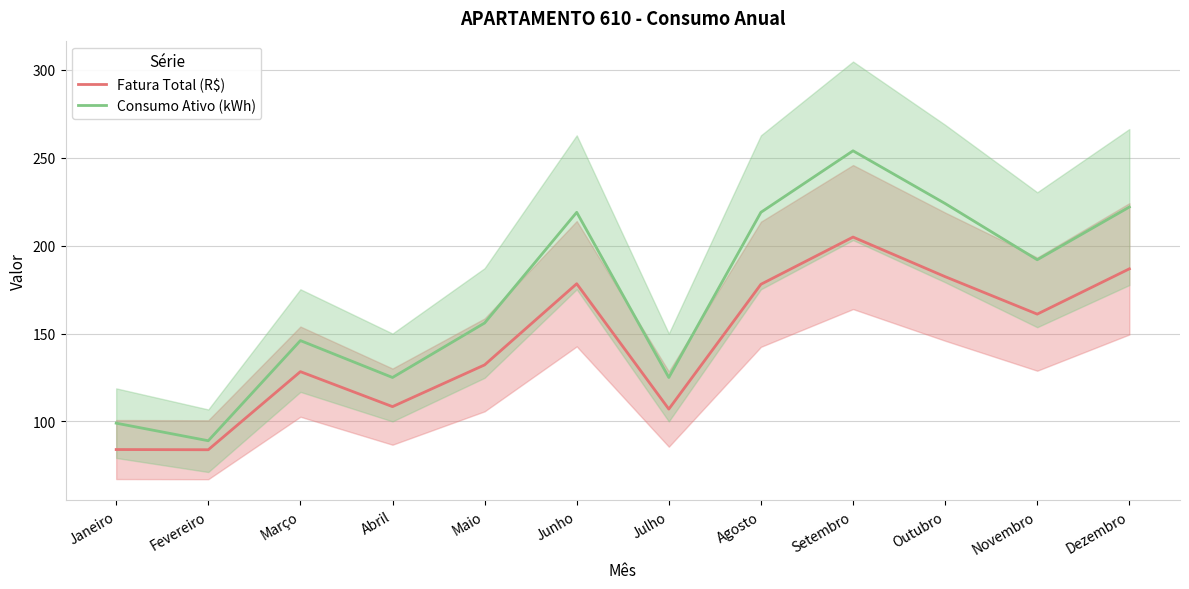

Count the number of categories in the chart.

12